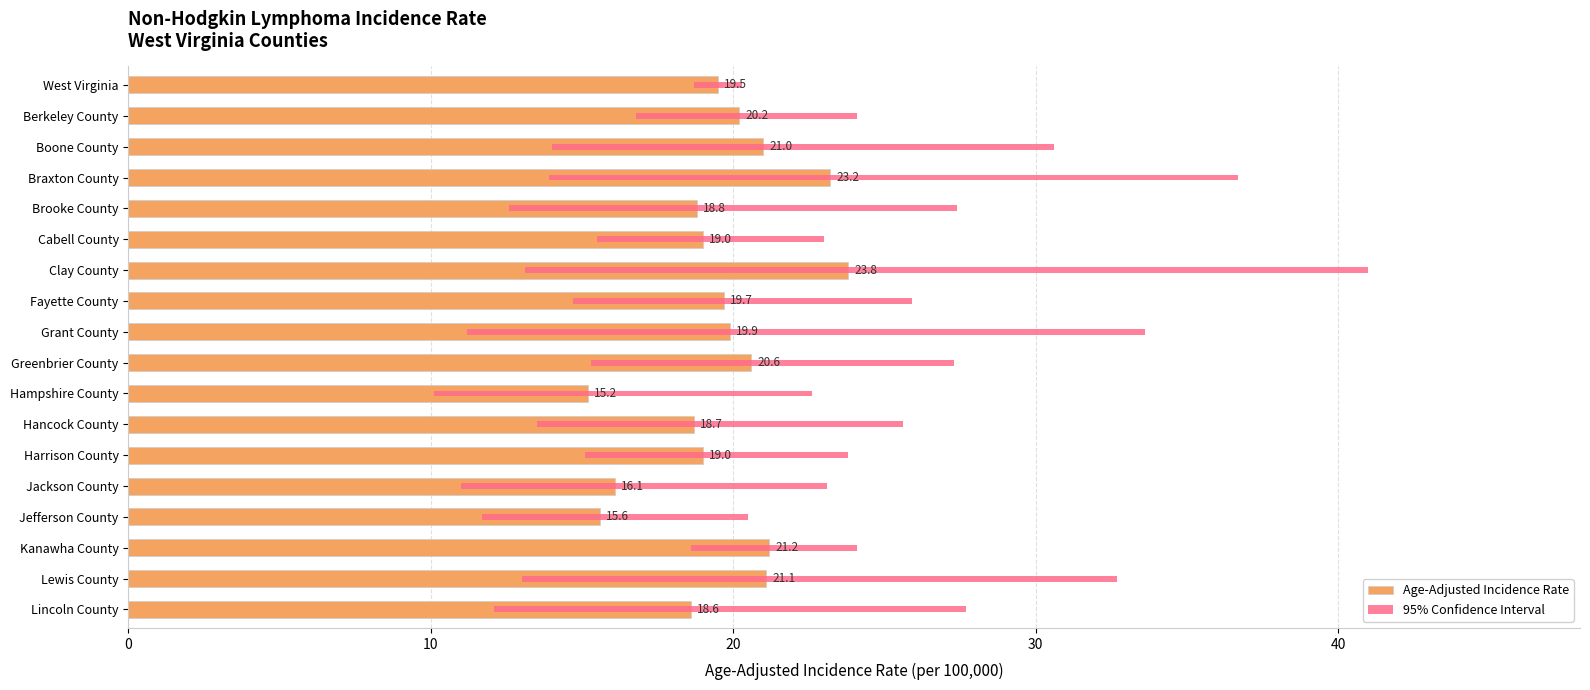

How many data points in Age-Adjusted Incidence Rate are above 19?

10